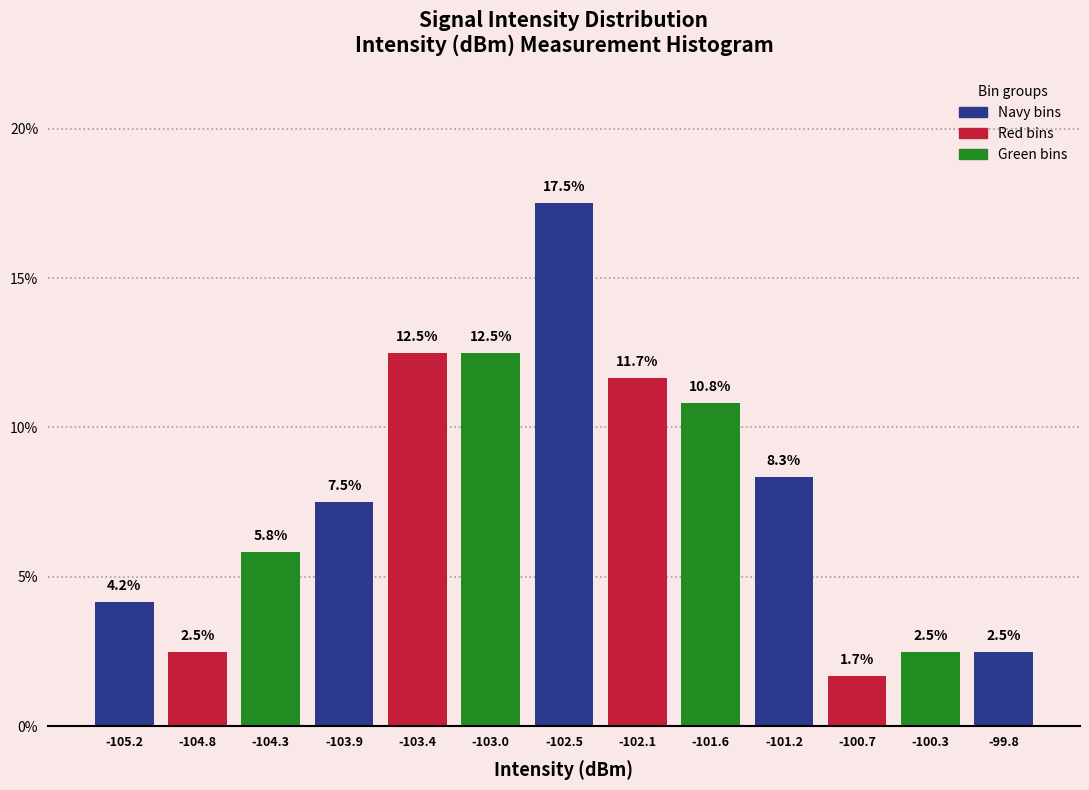

Reading left to right, transcribe this chart: for each bar, give the range it covers on the x-axis and its height. The bar edges are not printed on the chart, so give them approximately, as read against the axis.

-105.45 to -105.00: 4.2
-105.00 to -104.55: 2.5
-104.55 to -104.10: 5.8
-104.10 to -103.65: 7.5
-103.65 to -103.20: 12.5
-103.20 to -102.75: 12.5
-102.75 to -102.30: 17.5
-102.30 to -101.85: 11.7
-101.85 to -101.40: 10.8
-101.40 to -100.95: 8.3
-100.95 to -100.50: 1.7
-100.50 to -100.05: 2.5
-100.05 to -99.60: 2.5